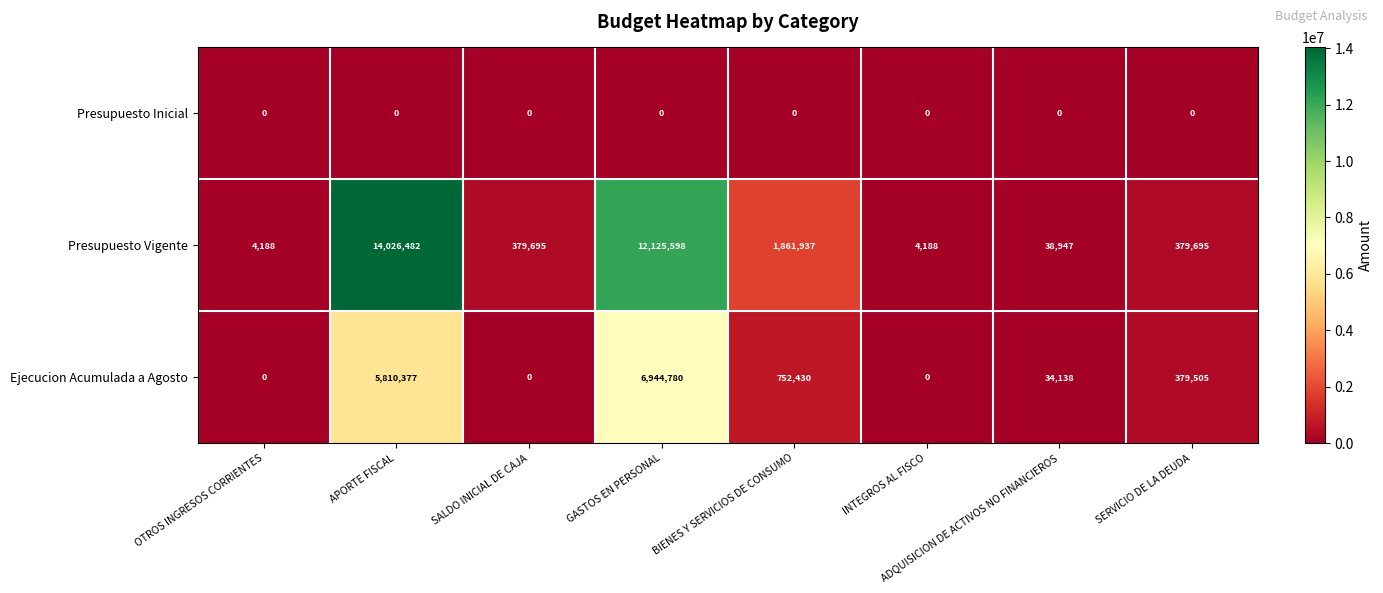

What is the spread (max minus min) of values at OTROS INGRESOS CORRIENTES?

4188